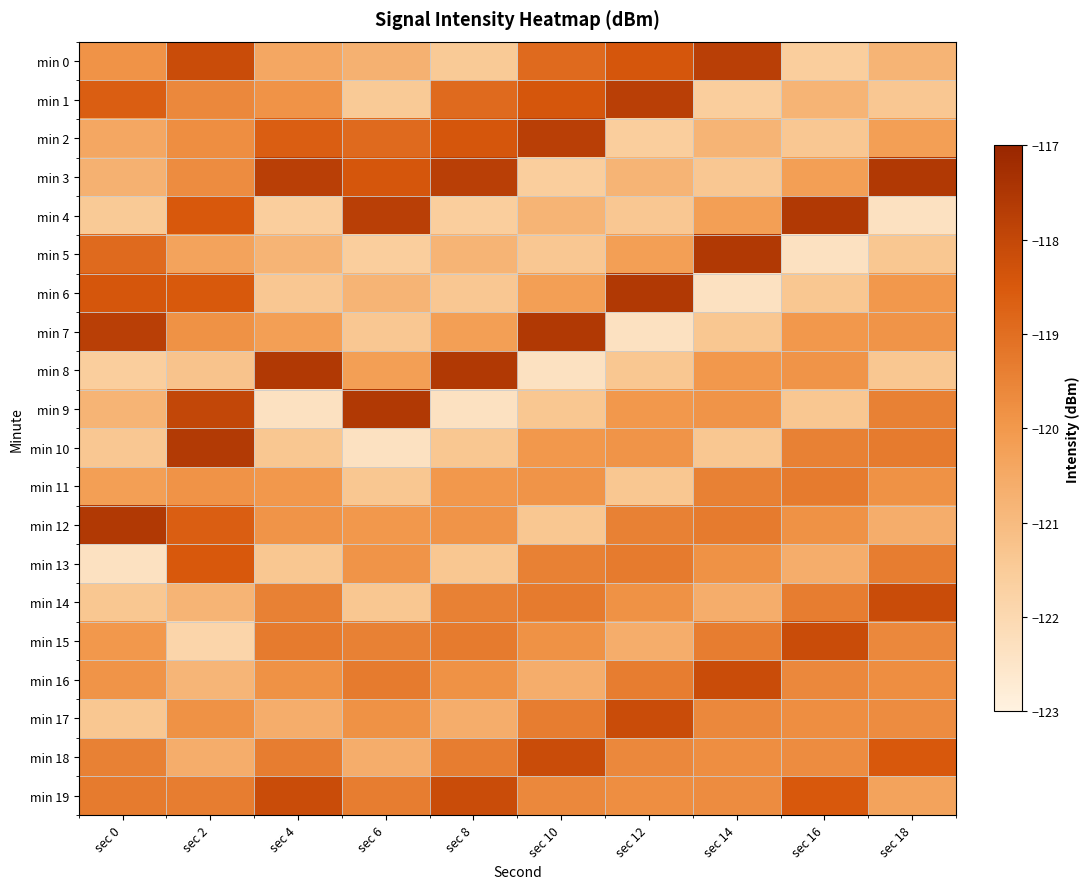

Reading left to right, extract all data points from this chart.

min 0: sec 0=-119.9	sec 2=-118.1	sec 4=-120.4	sec 6=-120.7	sec 8=-121.4	sec 10=-118.9	sec 12=-118.4	sec 14=-117.8	sec 16=-121.6	sec 18=-120.8
min 1: sec 0=-118.6	sec 2=-119.6	sec 4=-119.9	sec 6=-121.4	sec 8=-118.9	sec 10=-118.4	sec 12=-117.8	sec 14=-121.6	sec 16=-120.8	sec 18=-121.4
min 2: sec 0=-120.4	sec 2=-119.8	sec 4=-118.6	sec 6=-118.9	sec 8=-118.4	sec 10=-117.8	sec 12=-121.6	sec 14=-120.8	sec 16=-121.4	sec 18=-120.2
min 3: sec 0=-120.7	sec 2=-119.7	sec 4=-117.8	sec 6=-118.4	sec 8=-117.8	sec 10=-121.6	sec 12=-120.8	sec 14=-121.4	sec 16=-120.2	sec 18=-117.6
min 4: sec 0=-121.4	sec 2=-118.5	sec 4=-121.6	sec 6=-117.8	sec 8=-121.6	sec 10=-120.8	sec 12=-121.4	sec 14=-120.2	sec 16=-117.6	sec 18=-122.3
min 5: sec 0=-118.9	sec 2=-120.3	sec 4=-120.8	sec 6=-121.6	sec 8=-120.8	sec 10=-121.4	sec 12=-120.2	sec 14=-117.6	sec 16=-122.3	sec 18=-121.4
min 6: sec 0=-118.4	sec 2=-118.5	sec 4=-121.4	sec 6=-120.8	sec 8=-121.4	sec 10=-120.2	sec 12=-117.6	sec 14=-122.3	sec 16=-121.4	sec 18=-120.0
min 7: sec 0=-117.8	sec 2=-119.8	sec 4=-120.2	sec 6=-121.4	sec 8=-120.2	sec 10=-117.6	sec 12=-122.3	sec 14=-121.4	sec 16=-120.0	sec 18=-119.9
min 8: sec 0=-121.6	sec 2=-121.2	sec 4=-117.6	sec 6=-120.2	sec 8=-117.6	sec 10=-122.3	sec 12=-121.4	sec 14=-120.0	sec 16=-119.9	sec 18=-121.4
min 9: sec 0=-120.8	sec 2=-118.0	sec 4=-122.3	sec 6=-117.6	sec 8=-122.3	sec 10=-121.4	sec 12=-120.0	sec 14=-119.9	sec 16=-121.4	sec 18=-119.4
min 10: sec 0=-121.4	sec 2=-117.6	sec 4=-121.4	sec 6=-122.3	sec 8=-121.4	sec 10=-120.0	sec 12=-119.9	sec 14=-121.4	sec 16=-119.4	sec 18=-119.3
min 11: sec 0=-120.2	sec 2=-119.9	sec 4=-120.0	sec 6=-121.4	sec 8=-120.0	sec 10=-119.9	sec 12=-121.4	sec 14=-119.4	sec 16=-119.3	sec 18=-119.8
min 12: sec 0=-117.6	sec 2=-118.6	sec 4=-119.9	sec 6=-120.0	sec 8=-119.9	sec 10=-121.4	sec 12=-119.4	sec 14=-119.3	sec 16=-119.8	sec 18=-120.6
min 13: sec 0=-122.3	sec 2=-118.5	sec 4=-121.4	sec 6=-119.9	sec 8=-121.4	sec 10=-119.4	sec 12=-119.3	sec 14=-119.8	sec 16=-120.6	sec 18=-119.4
min 14: sec 0=-121.4	sec 2=-120.8	sec 4=-119.4	sec 6=-121.4	sec 8=-119.4	sec 10=-119.3	sec 12=-119.8	sec 14=-120.6	sec 16=-119.4	sec 18=-118.1
min 15: sec 0=-120.0	sec 2=-121.9	sec 4=-119.3	sec 6=-119.4	sec 8=-119.3	sec 10=-119.8	sec 12=-120.6	sec 14=-119.4	sec 16=-118.1	sec 18=-119.6
min 16: sec 0=-119.9	sec 2=-120.8	sec 4=-119.8	sec 6=-119.3	sec 8=-119.8	sec 10=-120.6	sec 12=-119.4	sec 14=-118.1	sec 16=-119.6	sec 18=-119.8
min 17: sec 0=-121.4	sec 2=-119.8	sec 4=-120.6	sec 6=-119.8	sec 8=-120.6	sec 10=-119.4	sec 12=-118.1	sec 14=-119.6	sec 16=-119.8	sec 18=-119.7
min 18: sec 0=-119.4	sec 2=-120.6	sec 4=-119.4	sec 6=-120.6	sec 8=-119.4	sec 10=-118.1	sec 12=-119.6	sec 14=-119.8	sec 16=-119.7	sec 18=-118.5
min 19: sec 0=-119.3	sec 2=-119.4	sec 4=-118.1	sec 6=-119.4	sec 8=-118.1	sec 10=-119.6	sec 12=-119.8	sec 14=-119.7	sec 16=-118.5	sec 18=-120.3